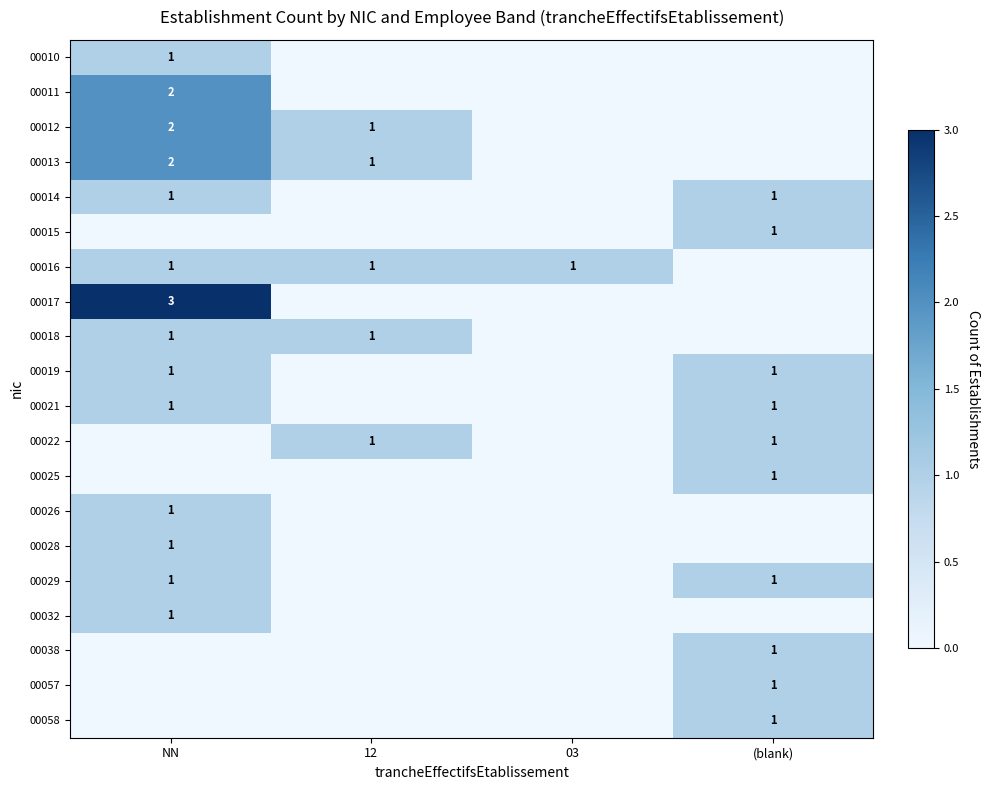

Which has a higher value, NN or 03?

NN